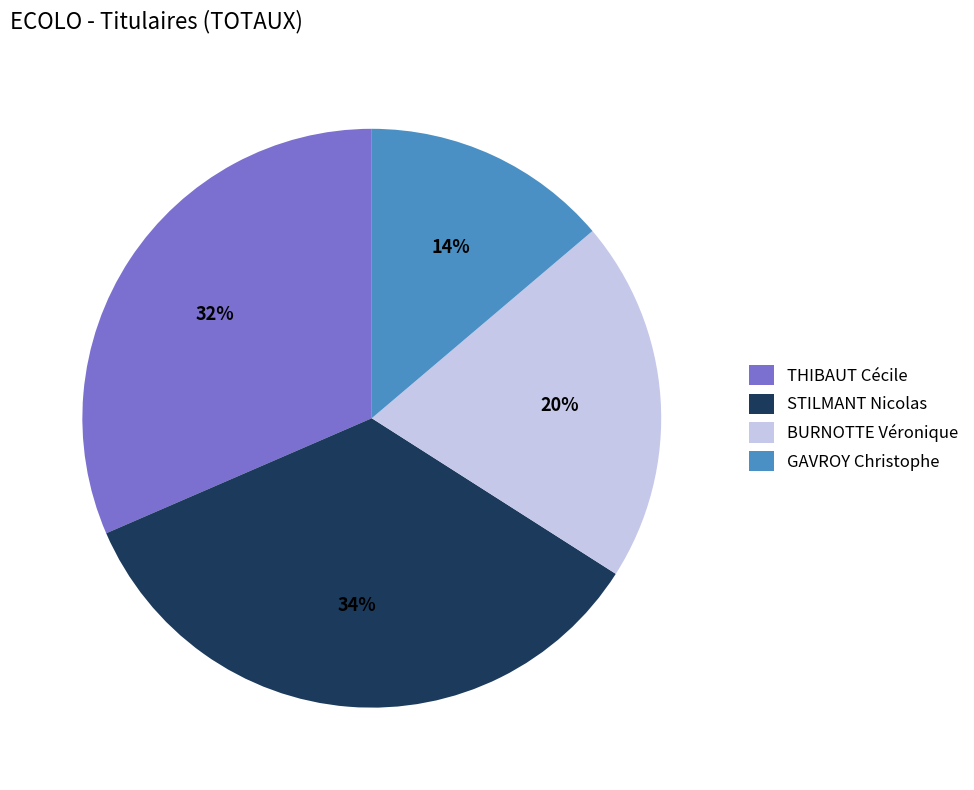

What percentage is the THIBAUT Cécile slice, to the nearest percent?

32%